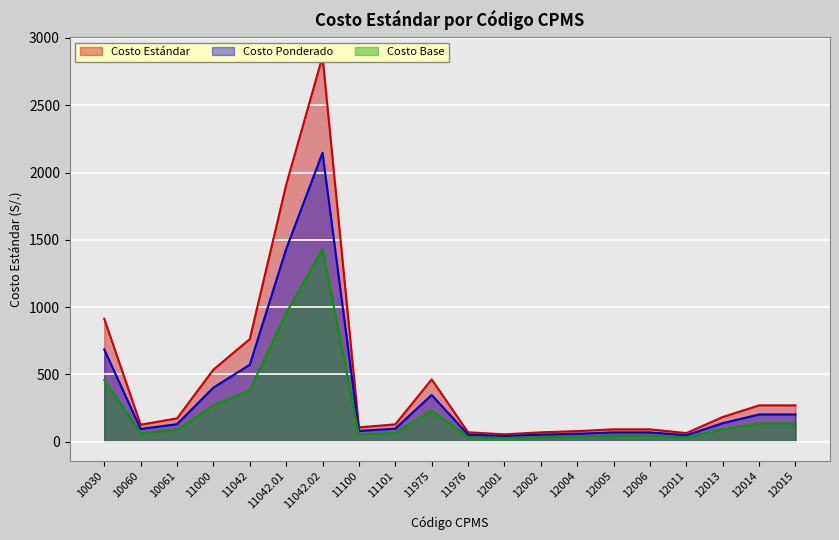

What is the value of the 12th point from the left?

54.2